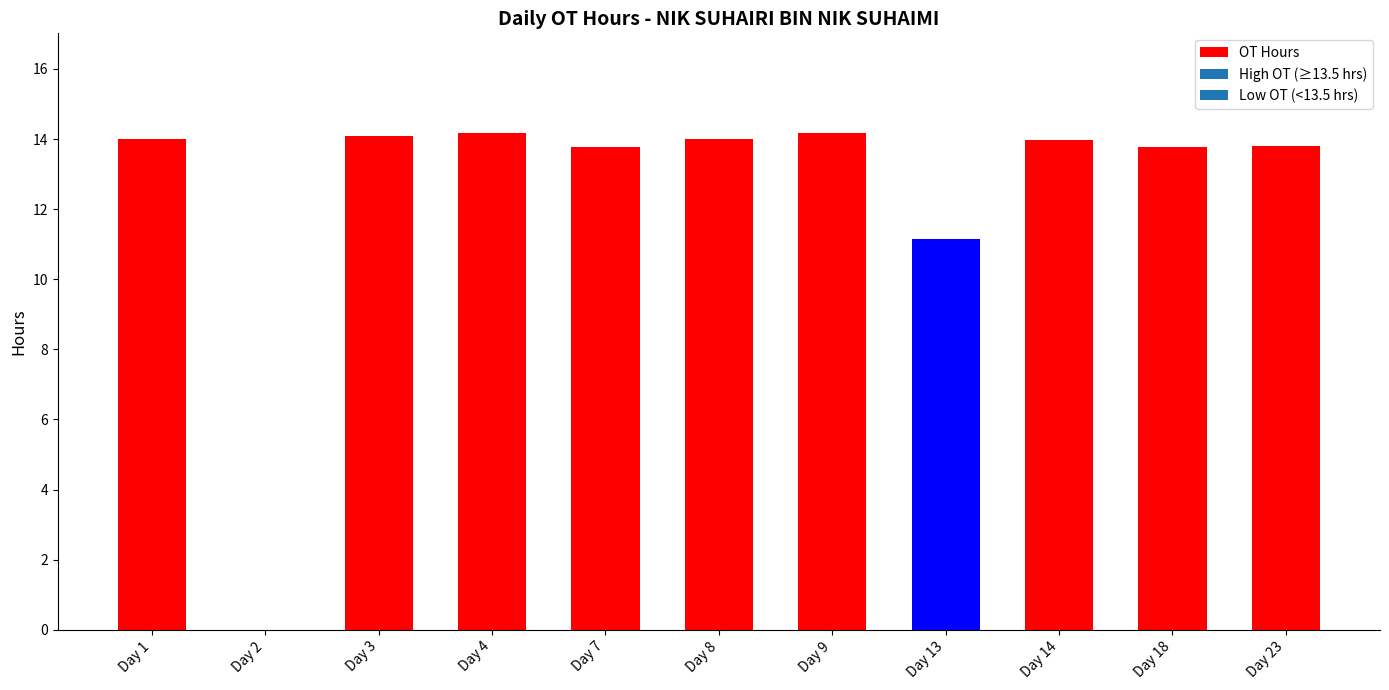

Where is the data nearest to the value 7?

Day 13